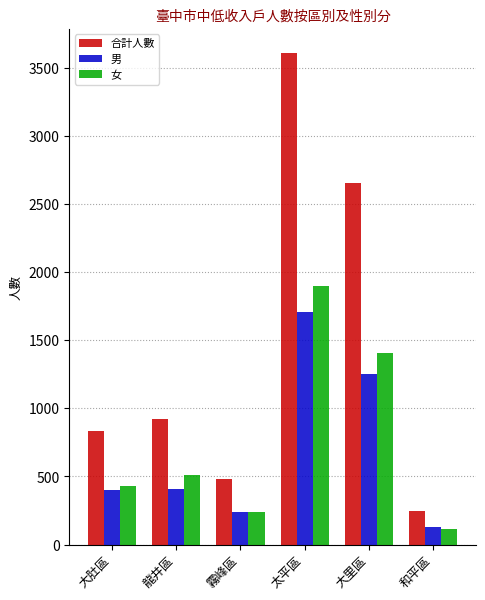

Which series changed the most between 太平區 and 和平區?

合計人數